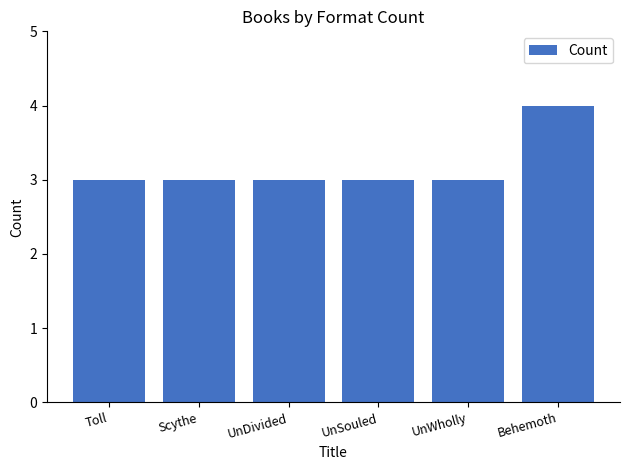

What is the label of the 4th bar from the left?

UnSouled